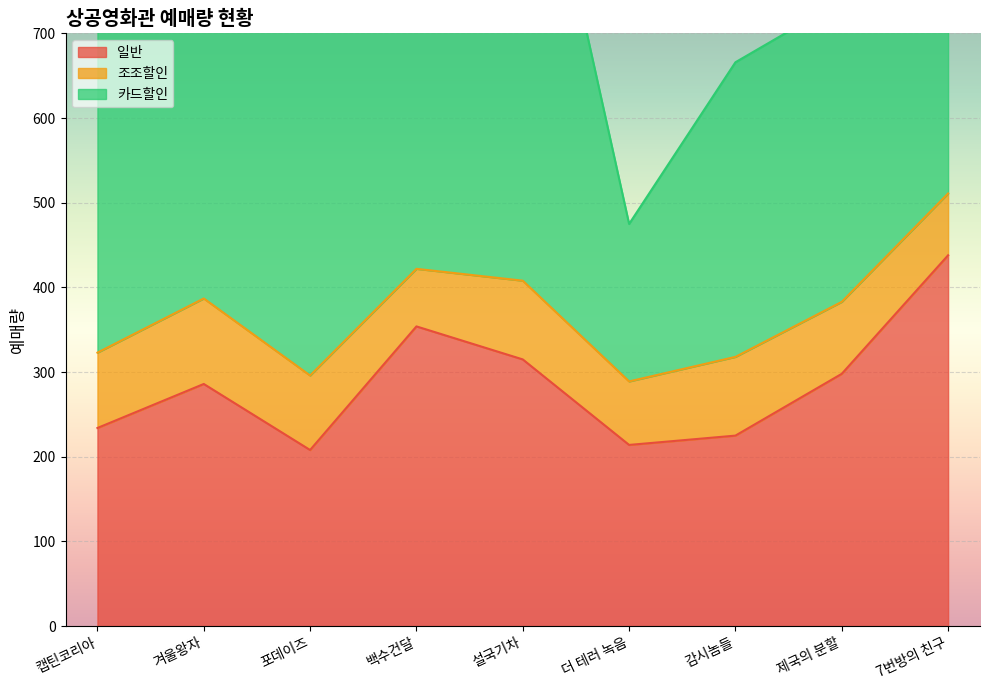

Reading left to right, list all the values displayed in this chart.

일반: 캡틴코리아=234	겨울왕자=286	포데이즈=208	백수건달=354	설국기차=315	더 테러 녹음=214	감시놈들=225	제국의 분할=298	7번방의 친구=438
조조할인: 캡틴코리아=89	겨울왕자=101	포데이즈=88	백수건달=68	설국기차=93	더 테러 녹음=75	감시놈들=93	제국의 분할=85	7번방의 친구=73
카드할인: 캡틴코리아=468	겨울왕자=627	포데이즈=435	백수건달=517	설국기차=634	더 테러 녹음=186	감시놈들=348	제국의 분할=356	7번방의 친구=459